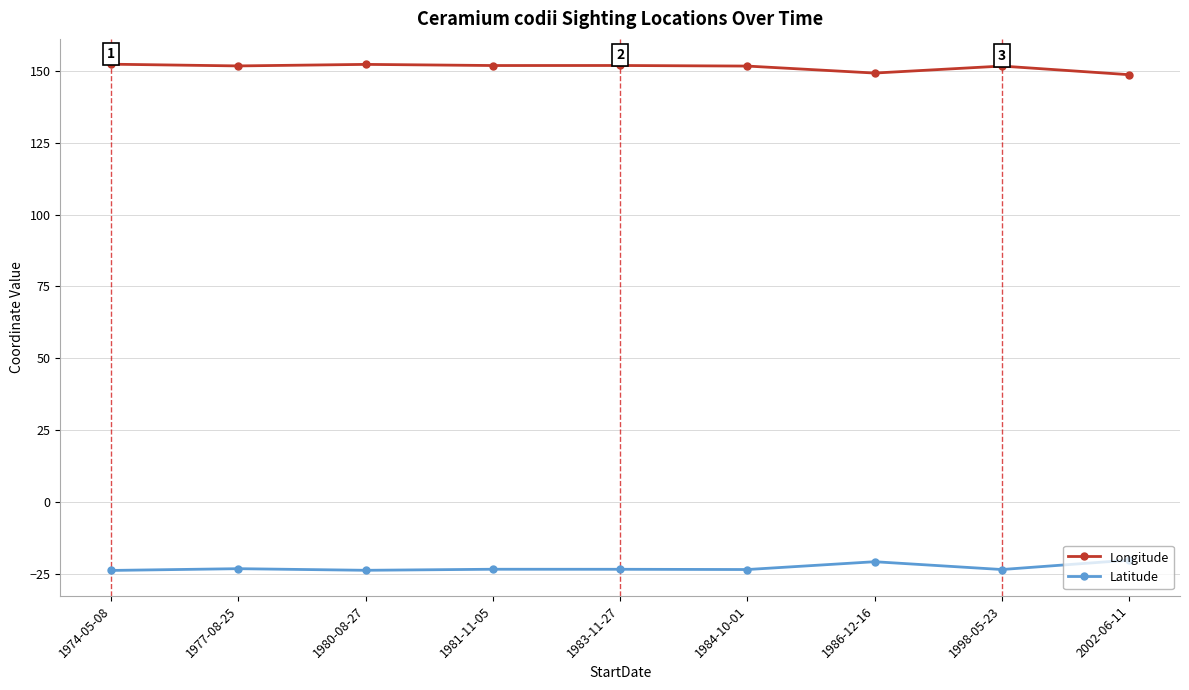

What is the minimum value shown in the chart?

-23.9